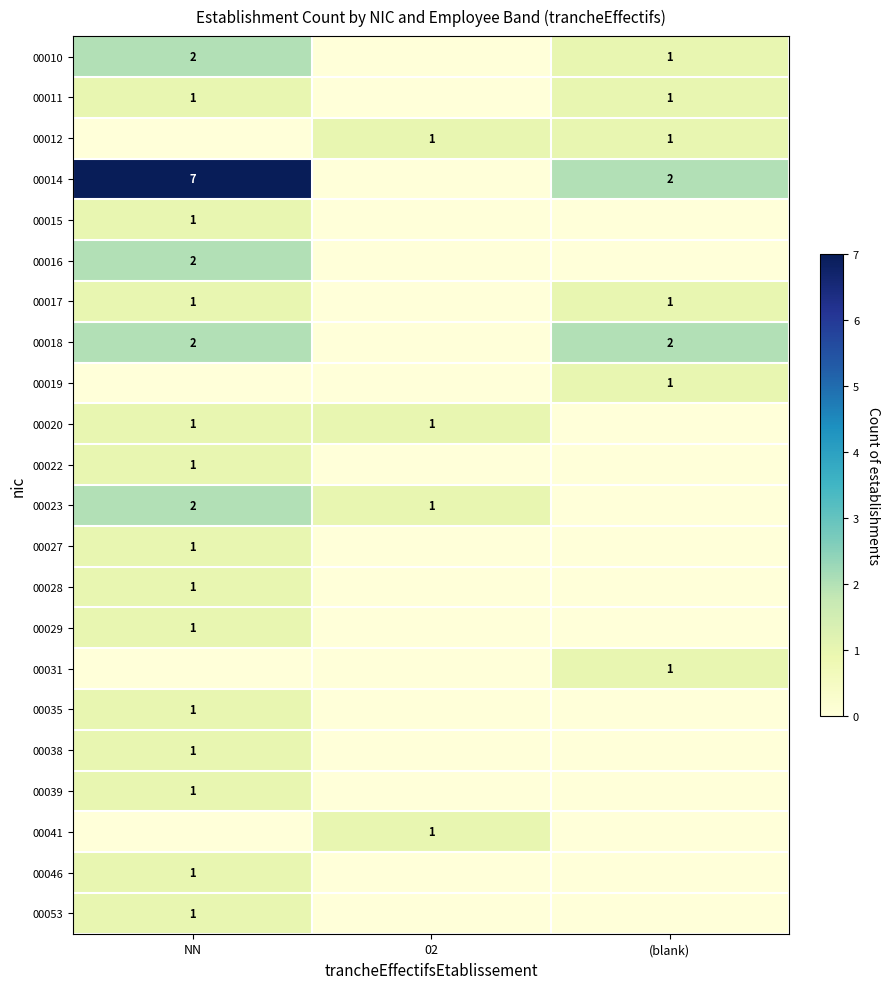

The 00018 series shows 3 at (blank). True or false?

False